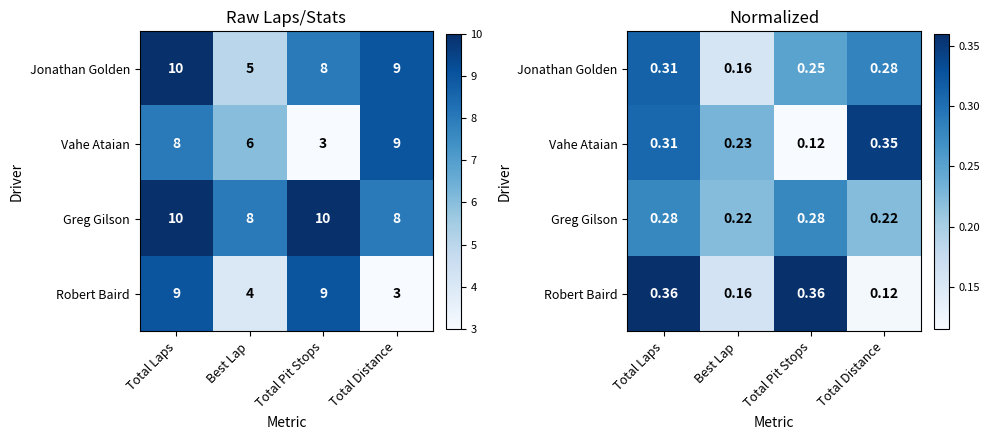

The value of Robert Baird at Total Laps is 0.4. True or false?

True